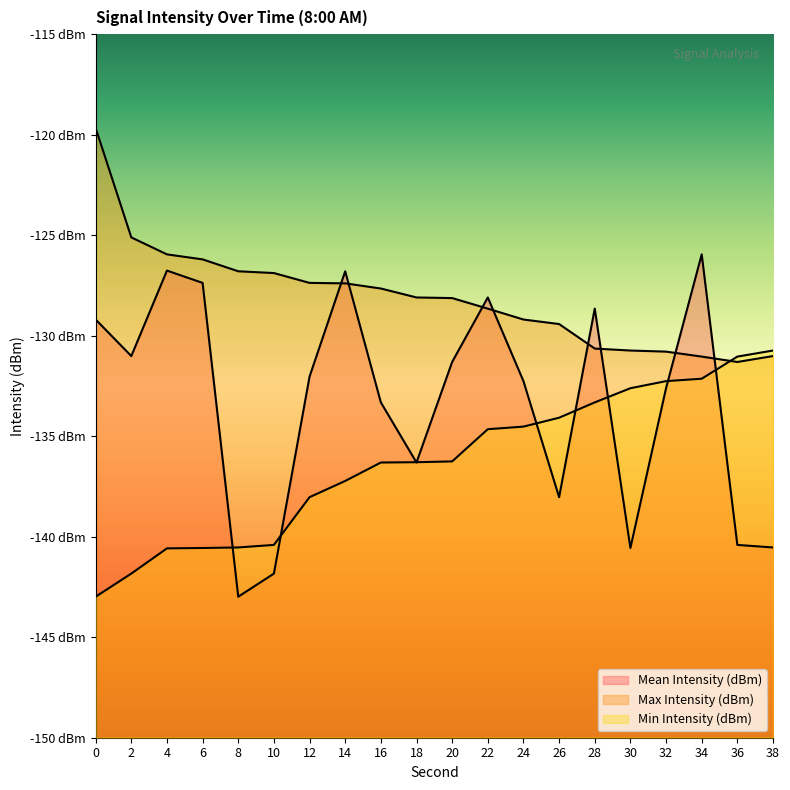

List the series in order of their overall mean, lowest first.

Min Intensity (dBm), Mean Intensity (dBm), Max Intensity (dBm)